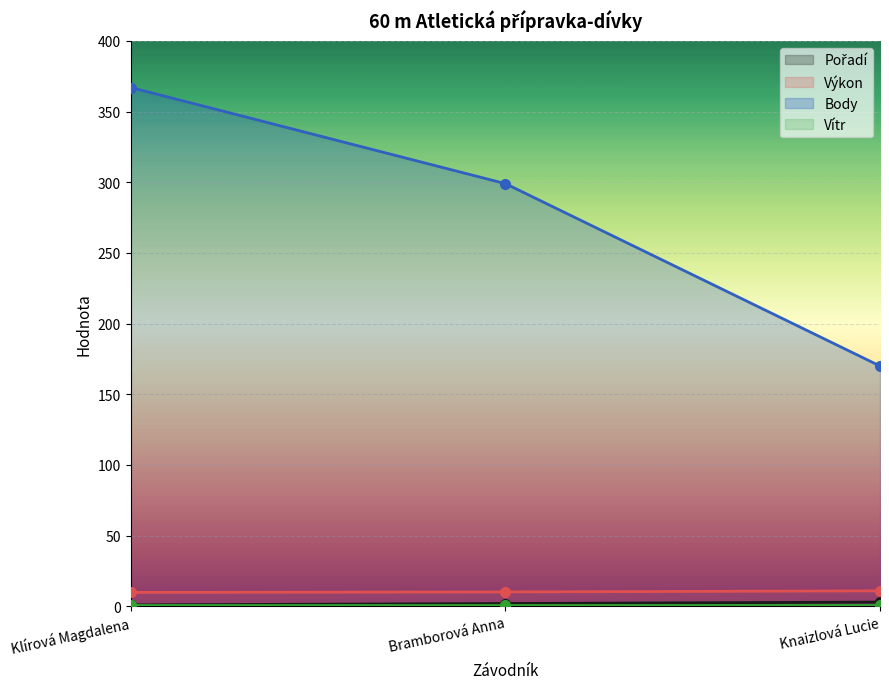

How many data points does each series have?

3